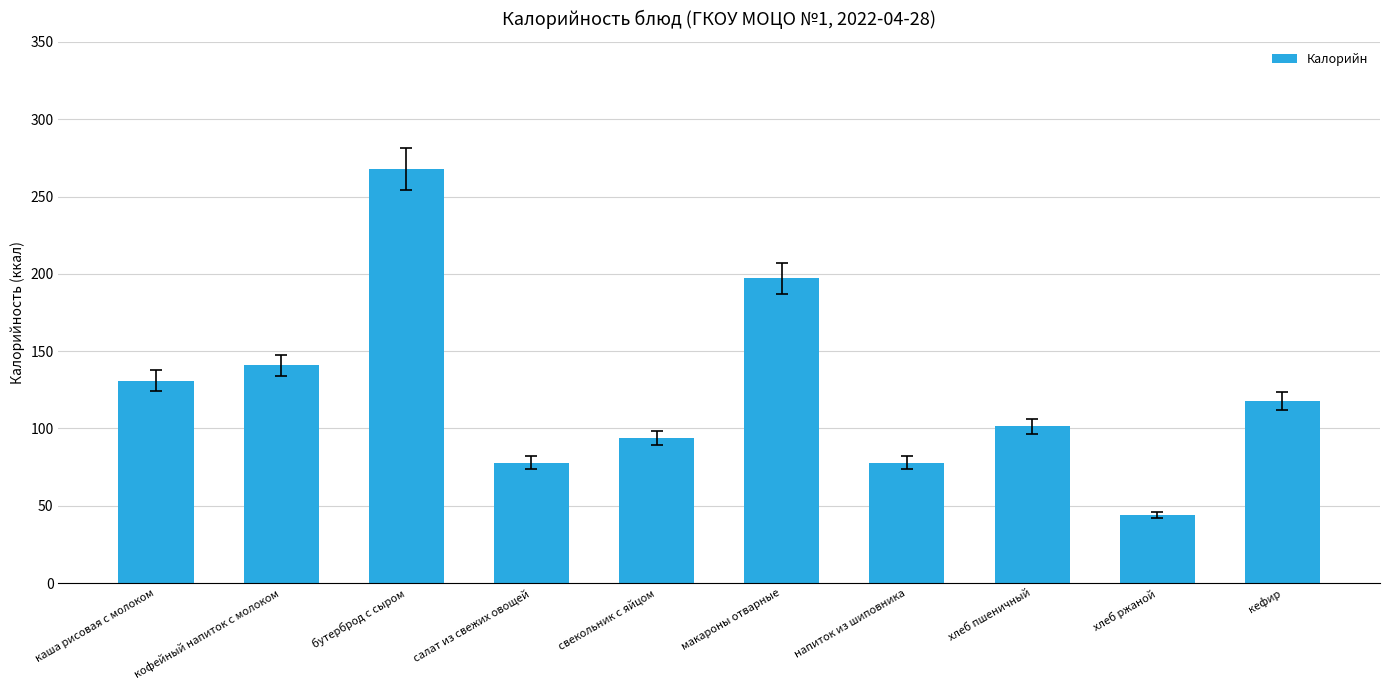

What is the label of the 2nd bar from the left?

кофейный напиток с молоком